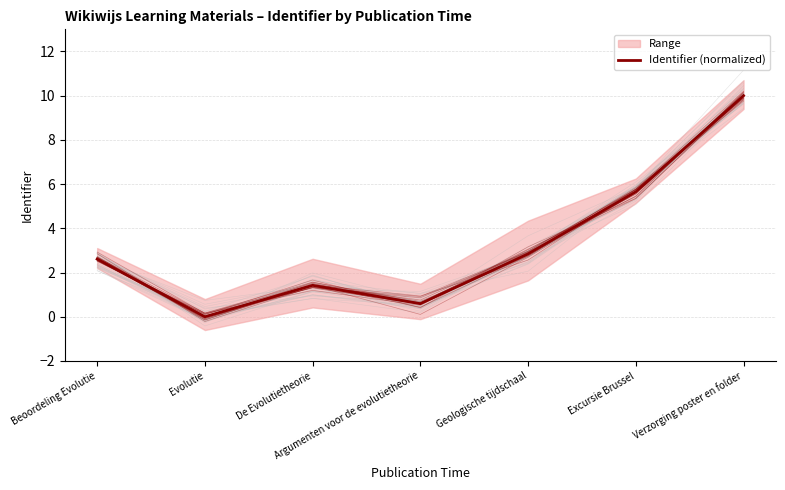

True or false: there are more than 0 points higher than both neighbors.

True